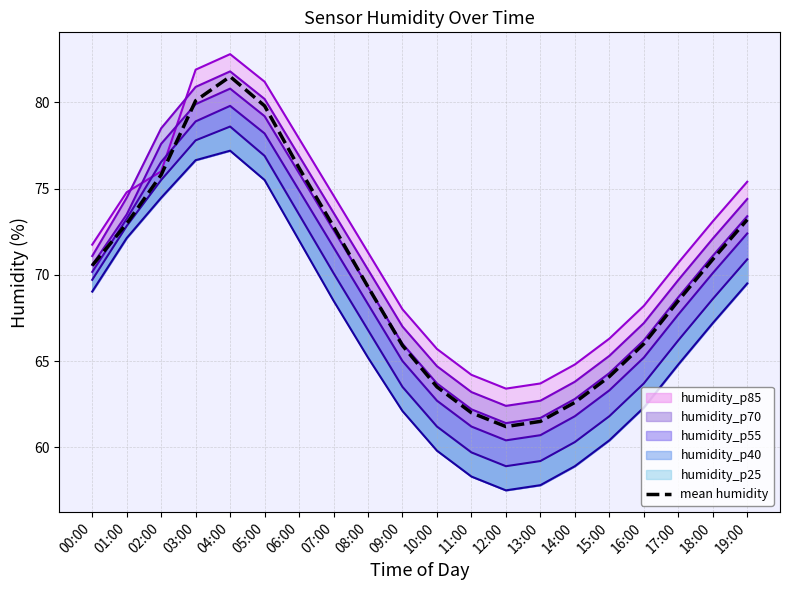

The value at 08:00 is 69.3. True or false?

True